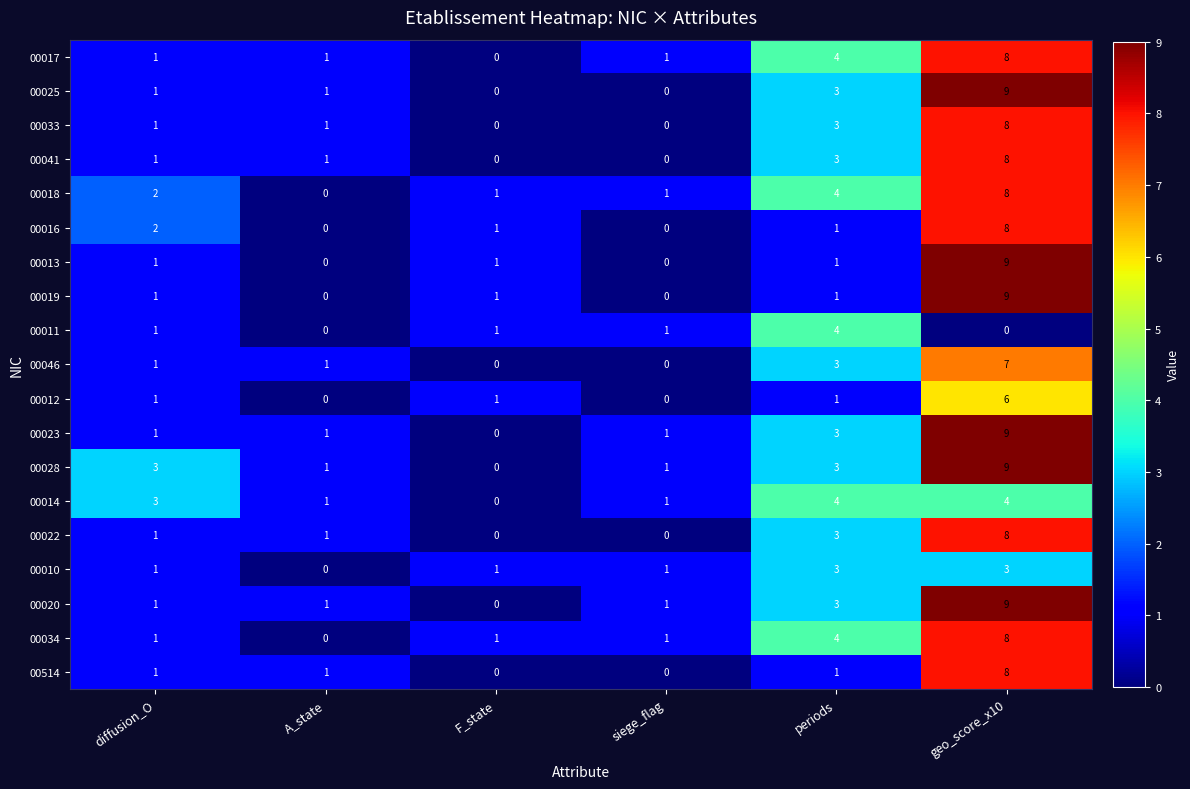

At which label is 00018 closest to 4?

periods